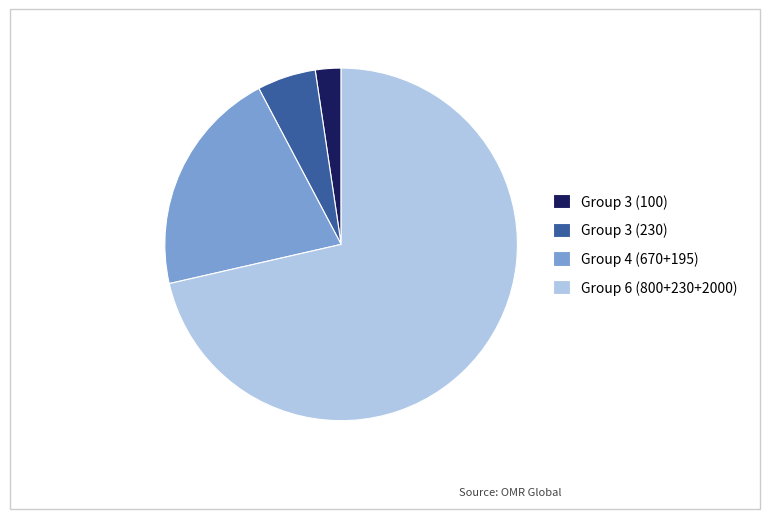

What is the ratio of the value at Group 6 (800+230+2000) to the value at Group 3 (100)?

30.4